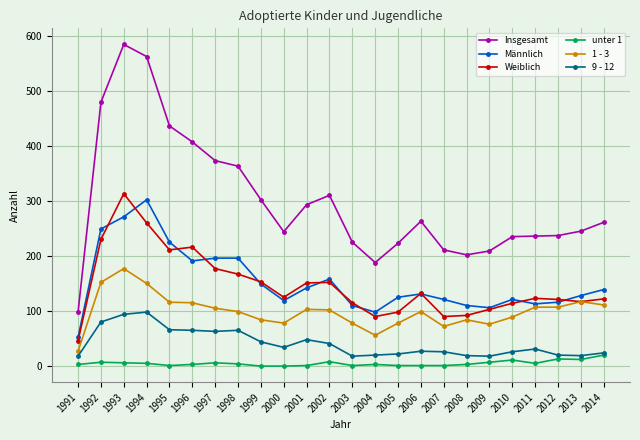

True or false: Insgesamt and unter 1 cross at least once.

False